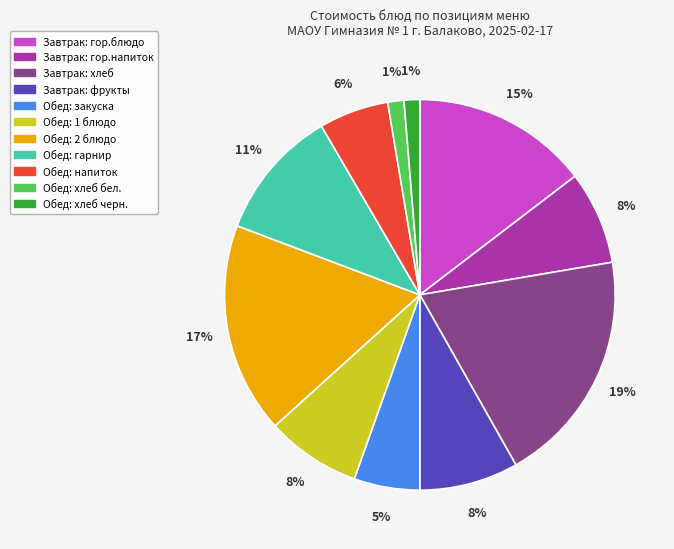

Does any single category account for the majority?

No